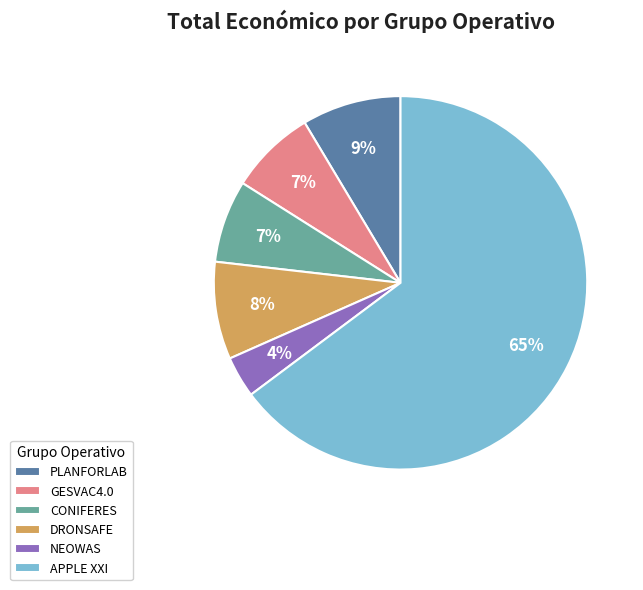

To the nearest percent, what percentage of the pie is PLANFORLAB?

9%